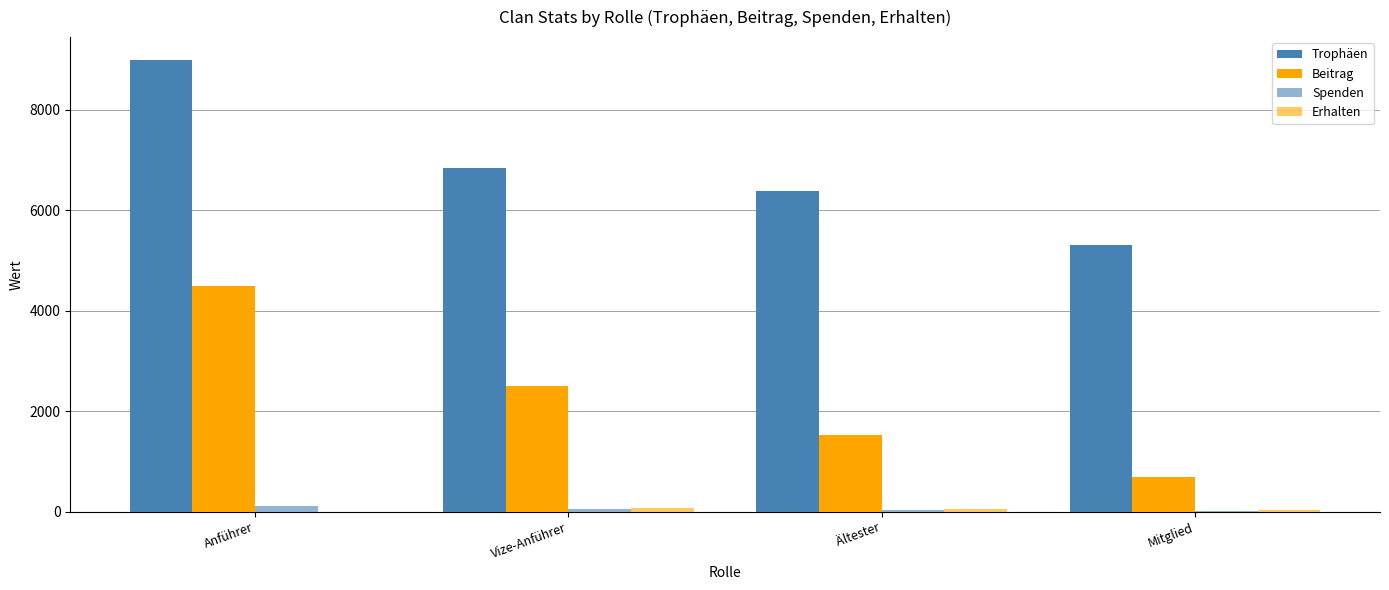

What is the difference between the second highest and second lowest values in the Beitrag series?

978